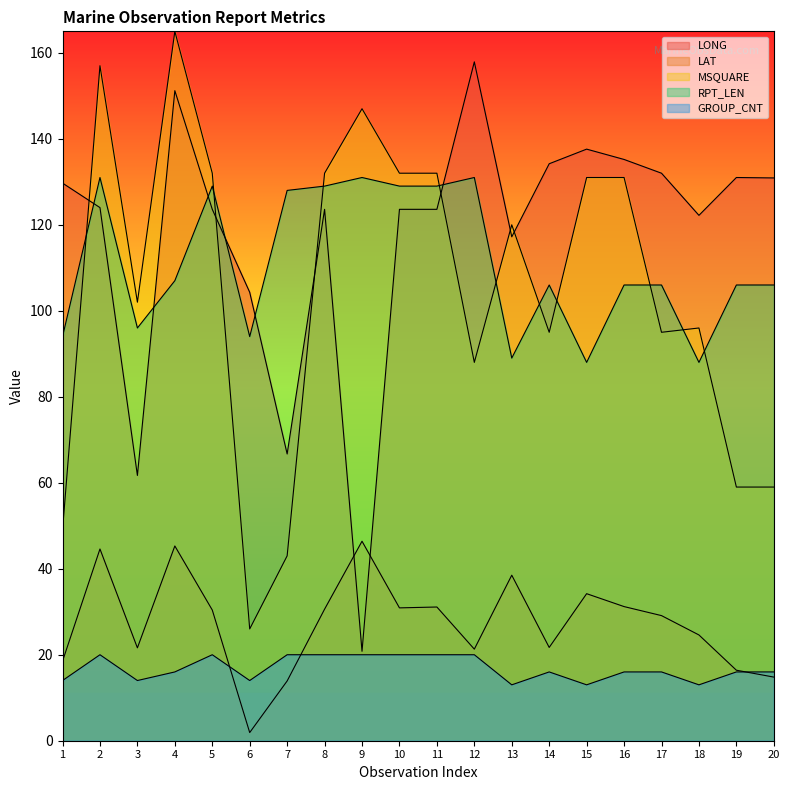

How many lines are shown in the chart?

5